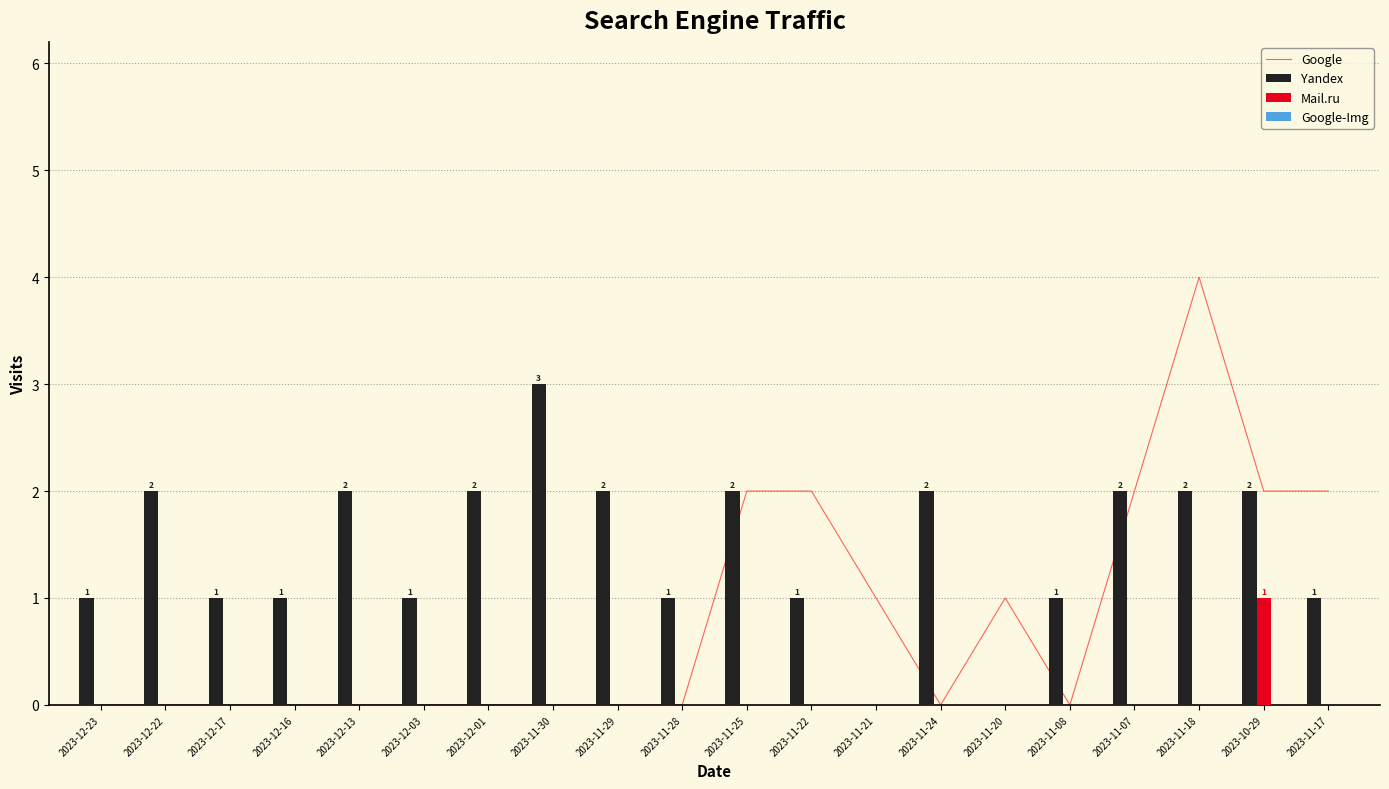

How many values in Mail.ru are above zero?

1